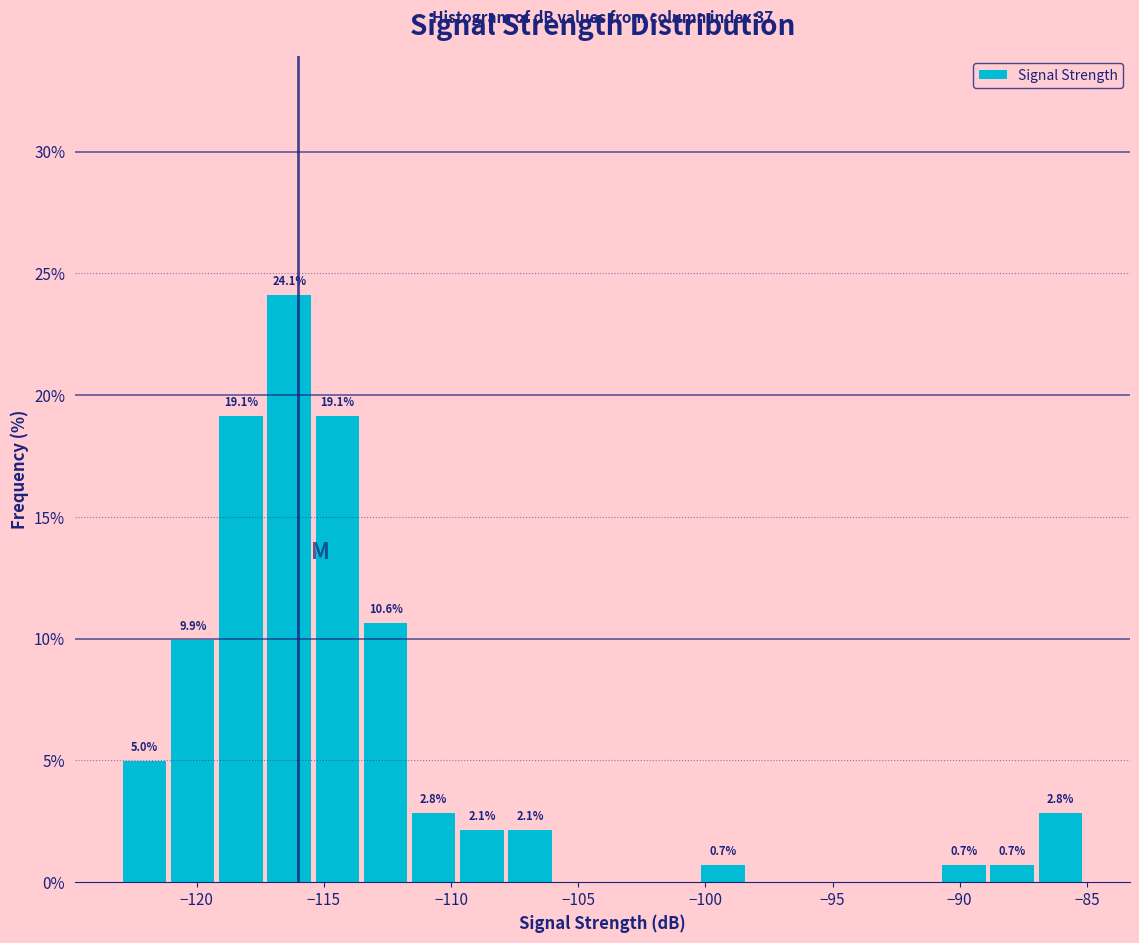

Around what value on the x-axis is the tallest bar? Give the approximate position of its centre, as read against the axis.

-116.5